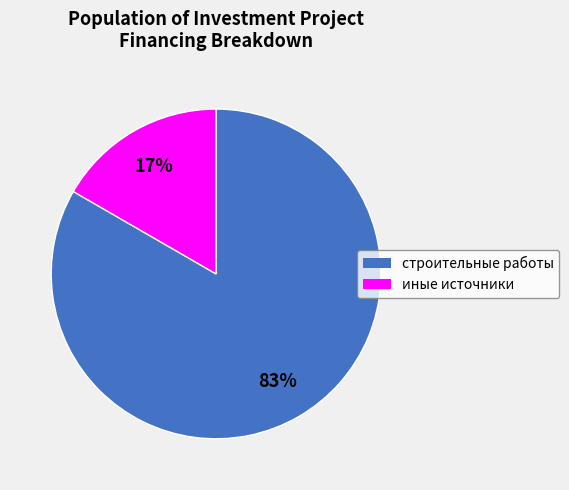

Does any single category account for the majority?

Yes